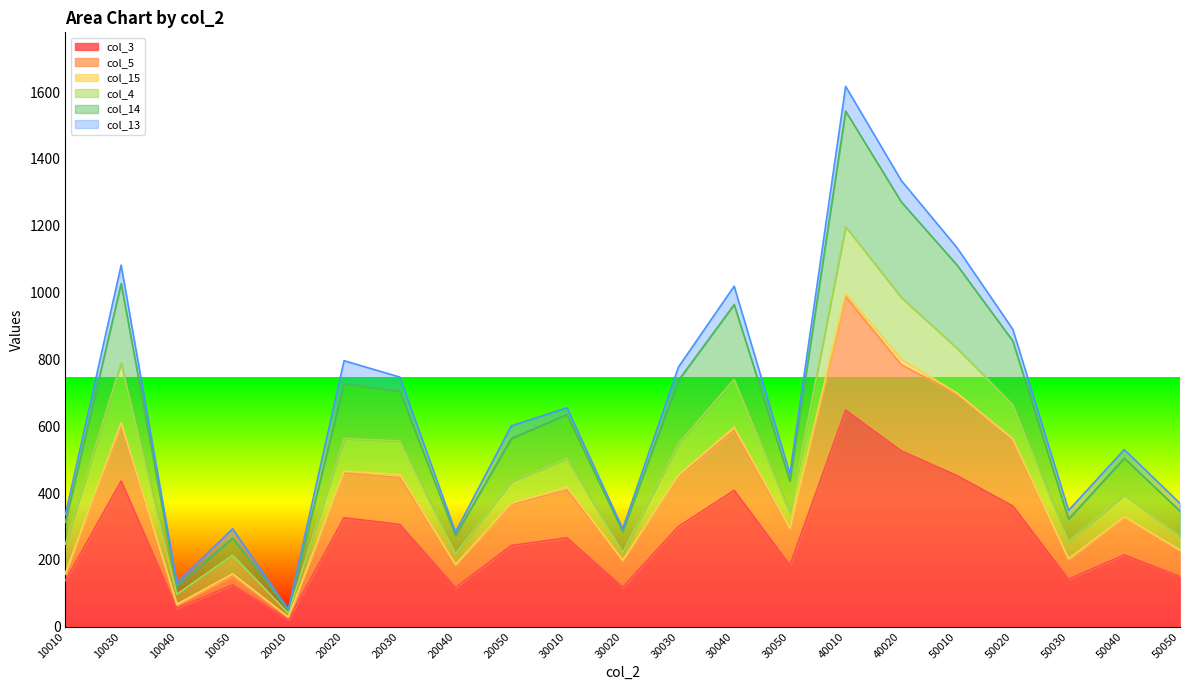

At which category is the sum across all series the highest?

40010